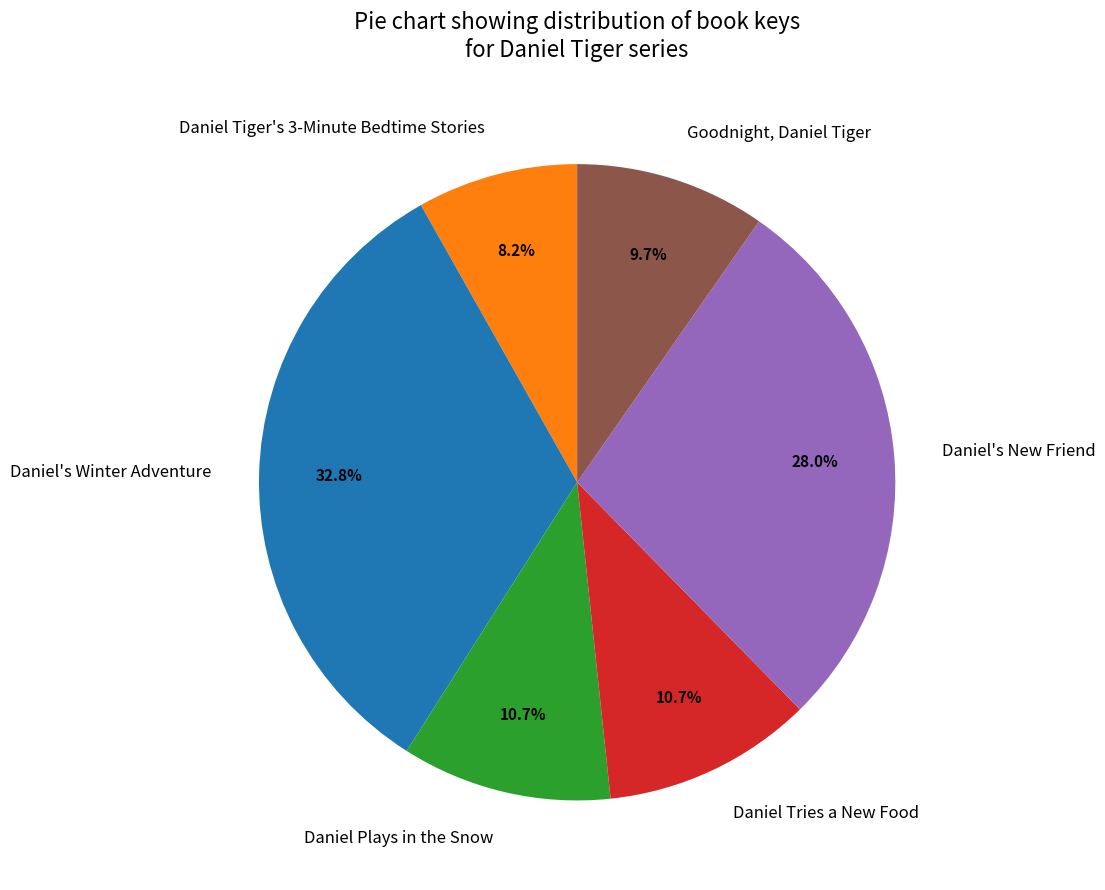

To the nearest percent, what is the combined percentage of Daniel Tiger's 3-Minute Bedtime Stories and Goodnight, Daniel Tiger?

18%